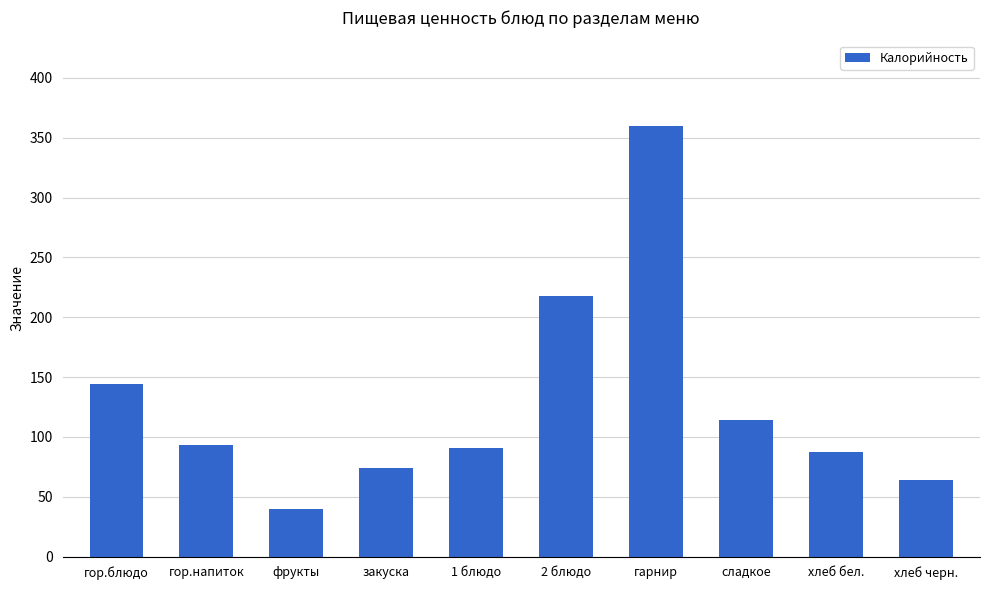

Read the value at гор.напиток.

93.3